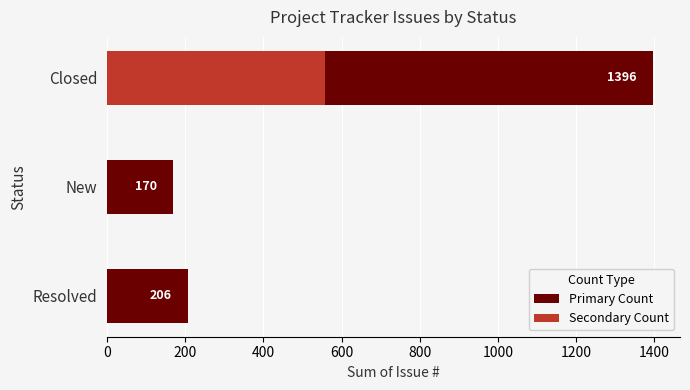

What is the lowest value of the Primary Count series?

170